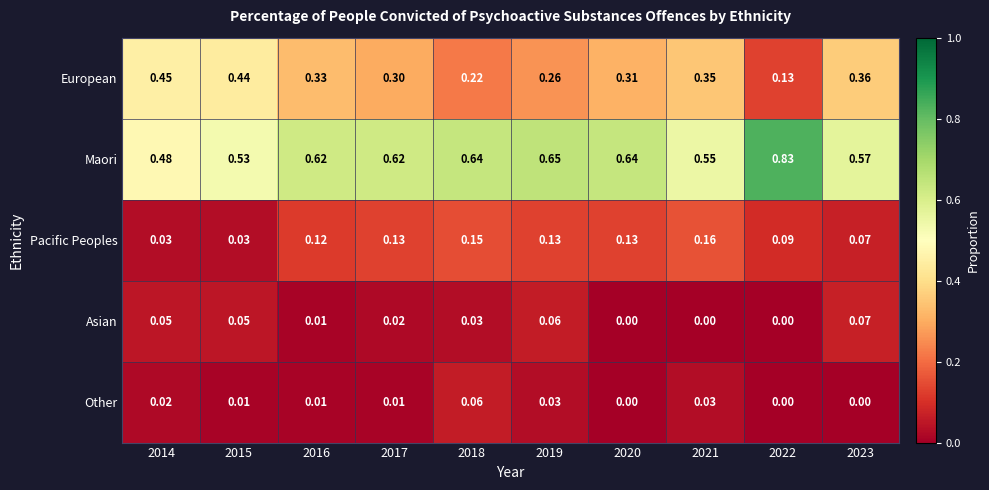

At 2014, list the series in order from smallest to largest.

Other, Pacific Peoples, Asian, European, Maori